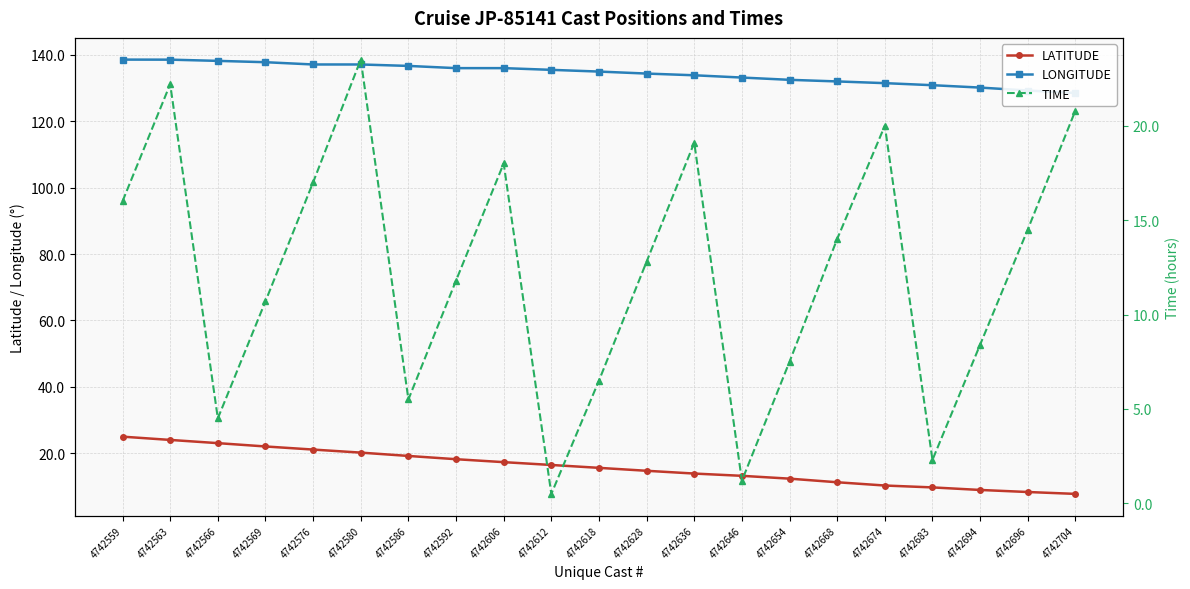

What value does the LONGITUDE series have at 4742606?

135.9